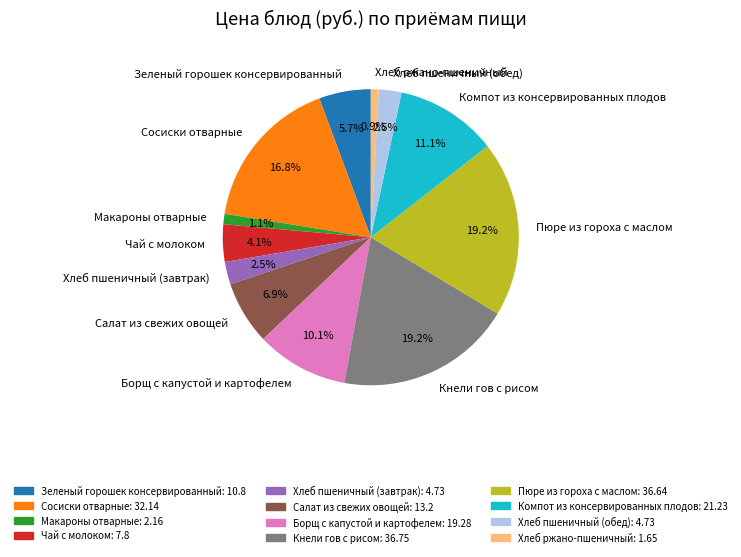

Combined, do Кнели гов с рисом and Компот из консервированных плодов account for over 50%?

No